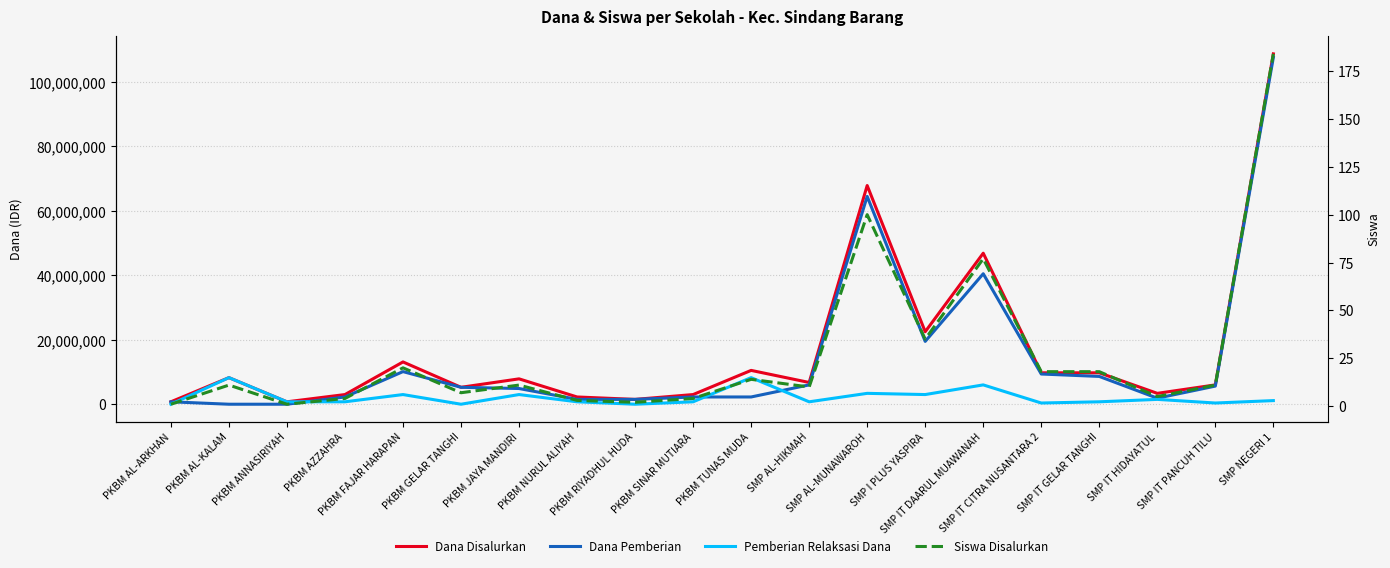

Which category has the highest value in the Dana Disalurkan series?

SMP NEGERI 1